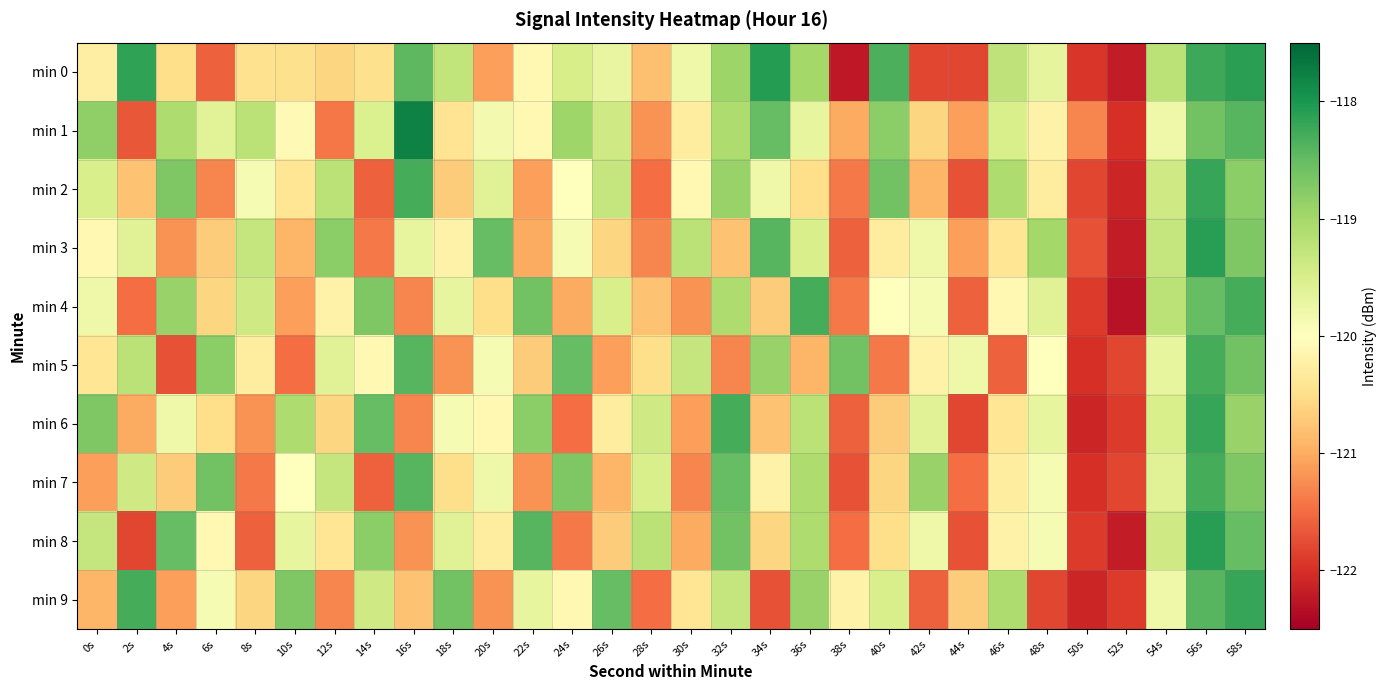

At 40s, list the series in order from largest to smallest.

min 0, min 2, min 1, min 9, min 4, min 3, min 8, min 7, min 6, min 5